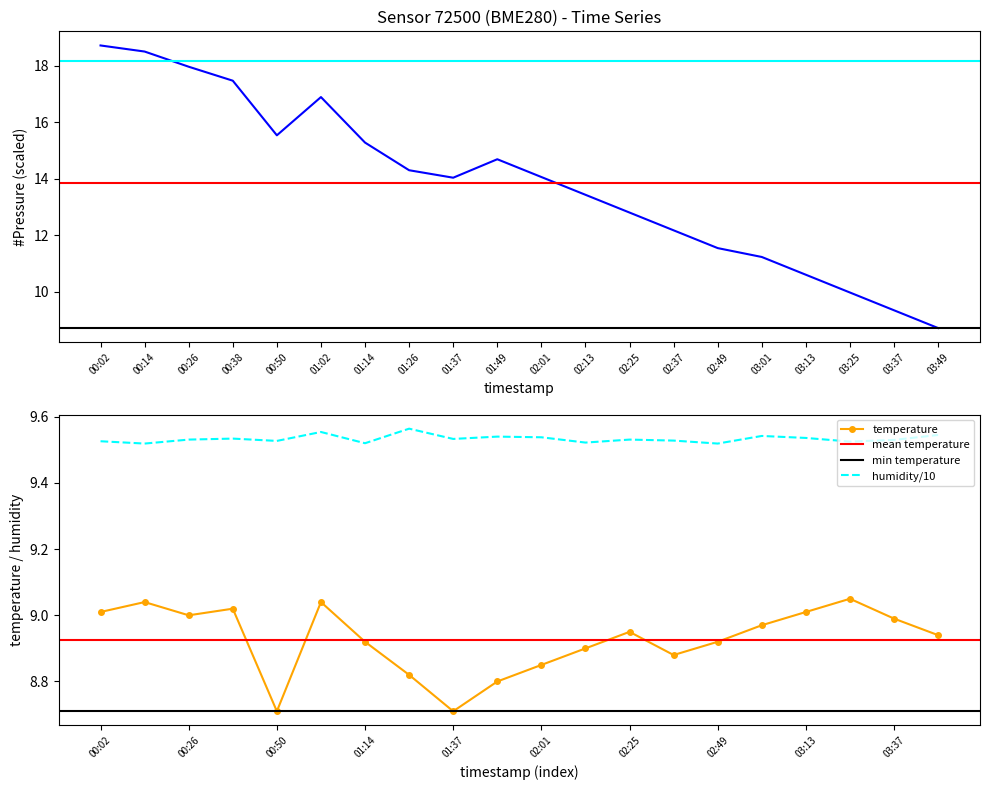

True or false: temperature and humidity/10 intersect in this chart.

False